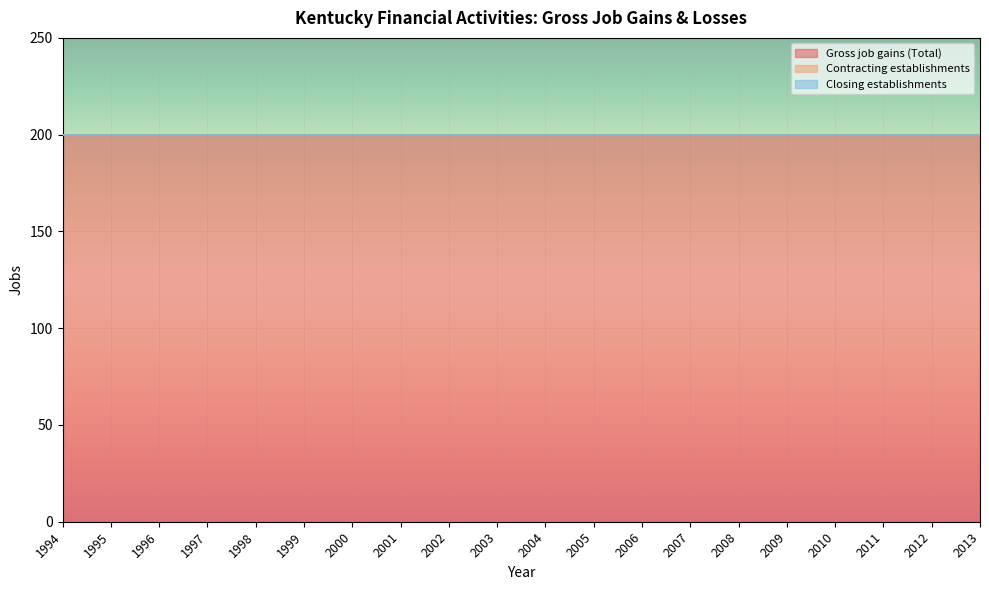

True or false: Closing establishments and Contracting establishments intersect in this chart.

False